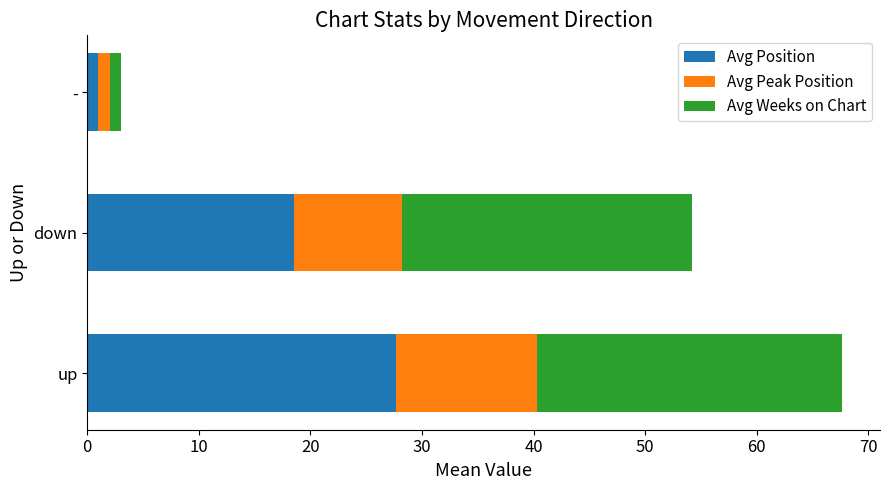

At which label does Avg Position reach its peak?

up